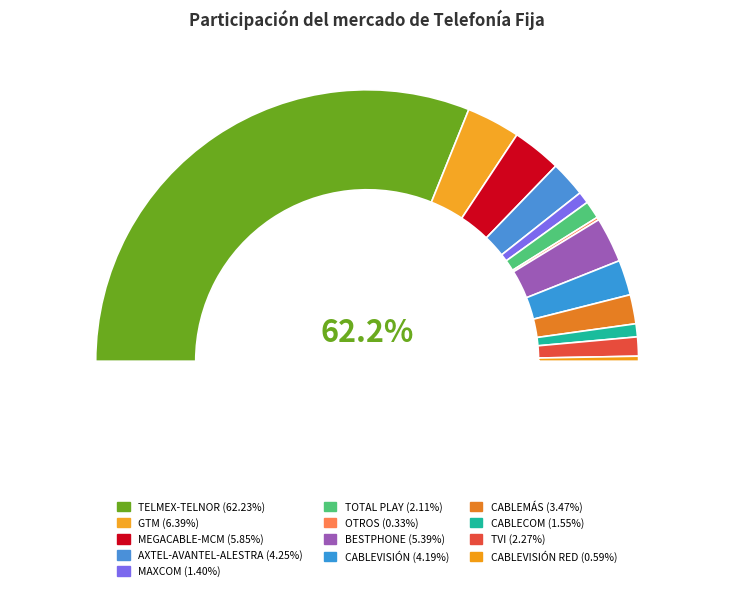

Is there a majority slice in this chart?

Yes